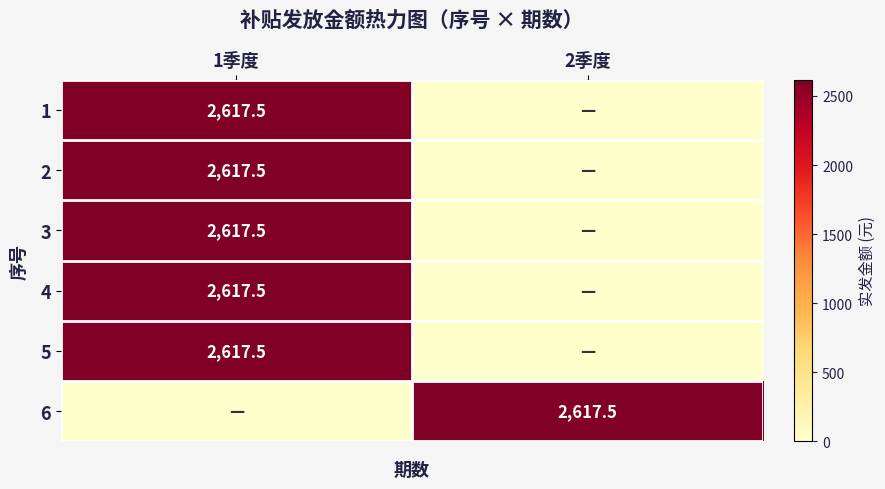

Is it true that 4 equals 2617.5 at 1季度?

True